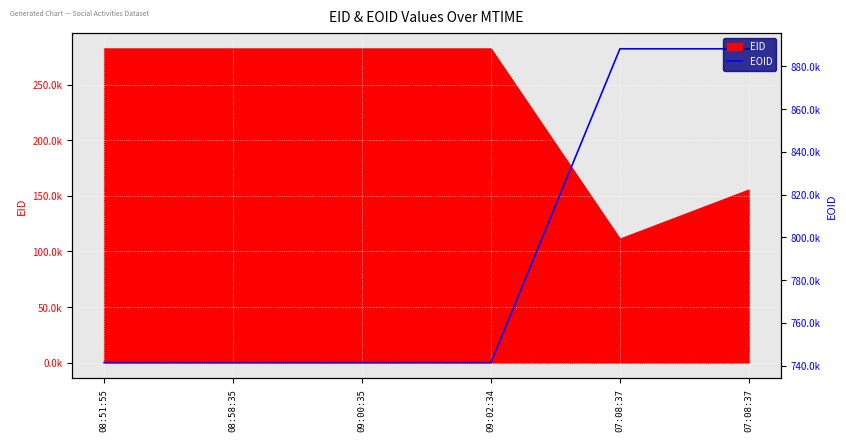

Count the number of categories in the chart.

6